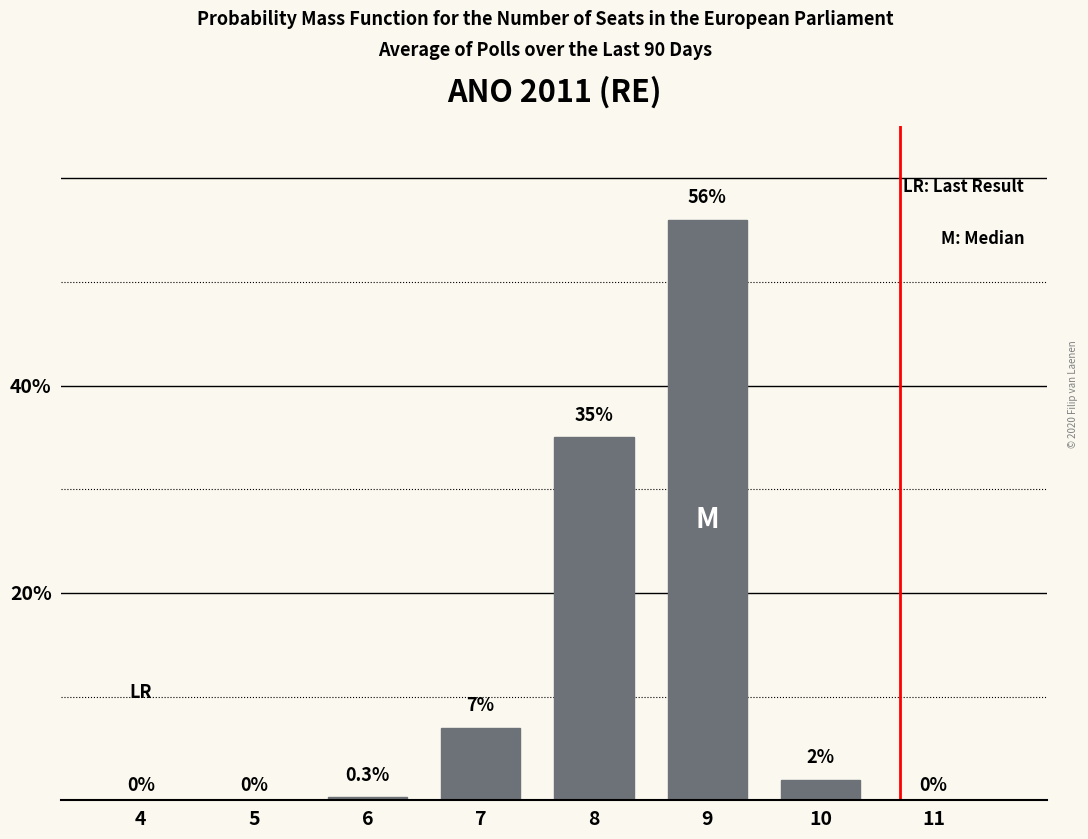

Reading left to right, list all the values displayed in this chart.

4=0.0	5=0.0	6=0.3	7=7.0	8=35.0	9=56.0	10=2.0	11=0.0